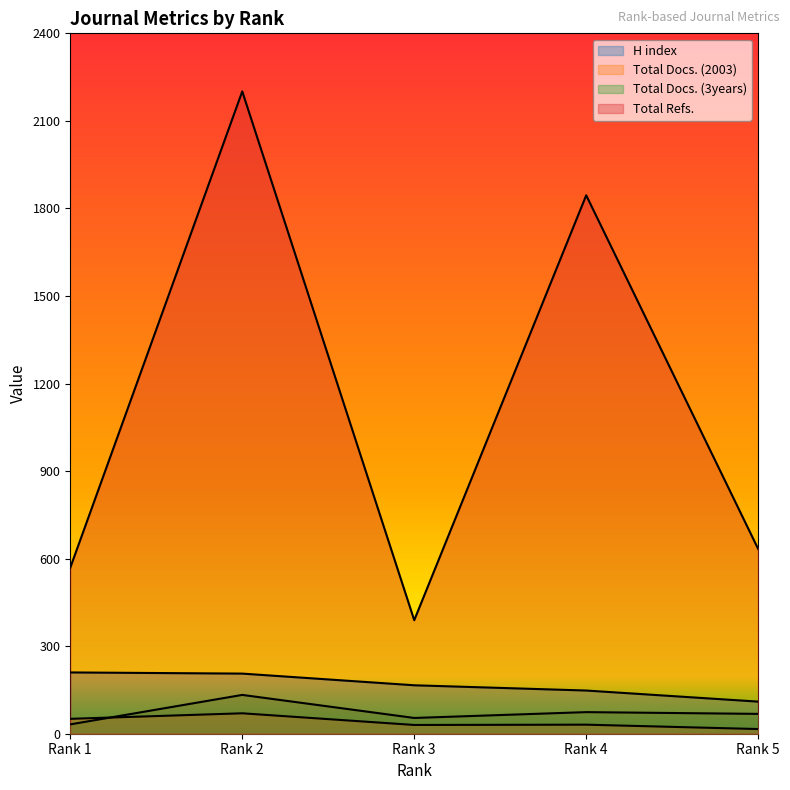

Reading right to left, what are all the values shown in this chart?

H index: 110	148	166	206	210
Total Docs. (2003): 16	31	30	70	51
Total Docs. (3years): 68	74	54	133	32
Total Refs.: 633	1845	389	2201	569